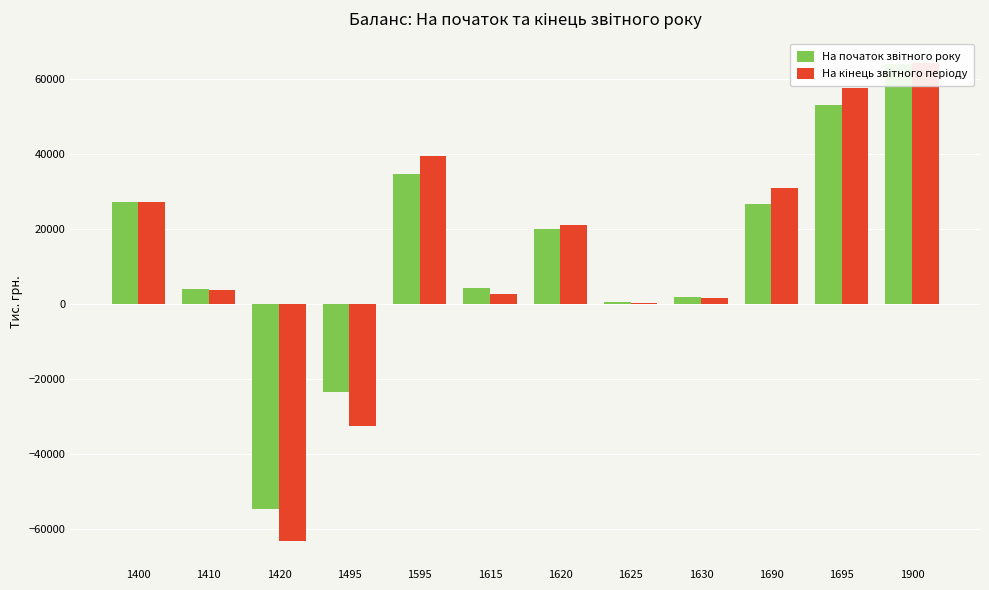

Between 1400 and 1690, which is larger?

1400